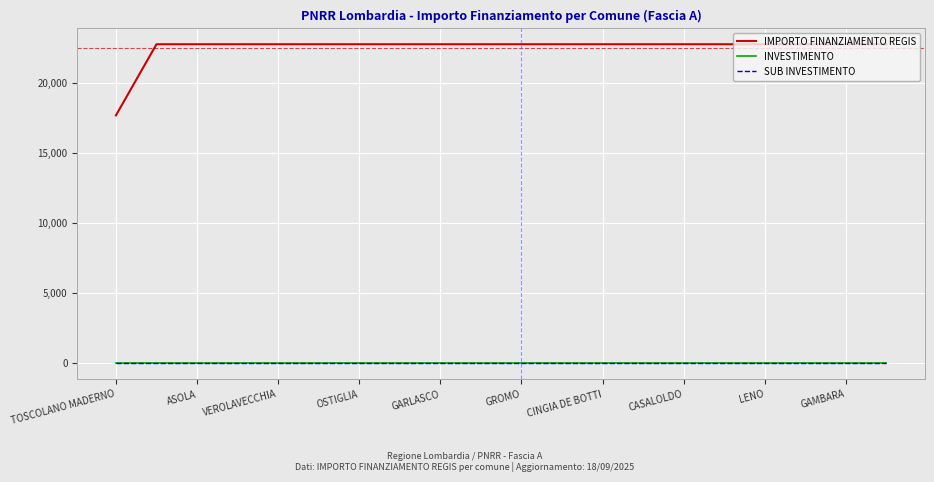

True or false: IMPORTO FINANZIAMENTO REGIS and INVESTIMENTO intersect in this chart.

False